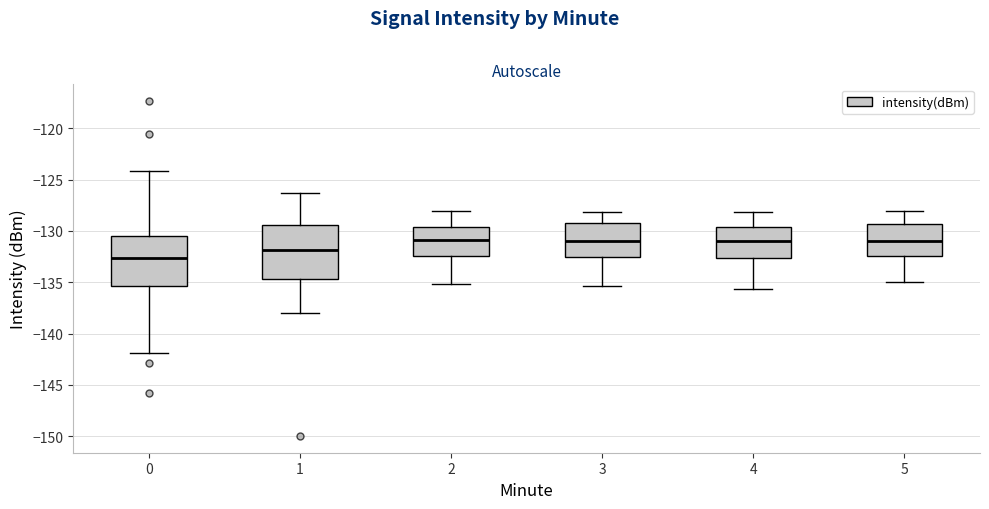

Reading left to right, transcribe this box plot: for each box, give where its median line is, the range the box spans, and where its two whiskers end, as read against the y-axis. The values are not printed on the chart, so give them approximately, as read against the axis.

0: median -132.5, box -135.5 to -130.5, whiskers -142.0 to -124.0
1: median -132.0, box -134.5 to -129.5, whiskers -138.0 to -126.5
2: median -131.0, box -132.5 to -129.5, whiskers -135.0 to -128.0
3: median -131.0, box -132.5 to -129.0, whiskers -135.5 to -128.0
4: median -131.0, box -132.5 to -129.5, whiskers -135.5 to -128.0
5: median -131.0, box -132.5 to -129.5, whiskers -135.0 to -128.0